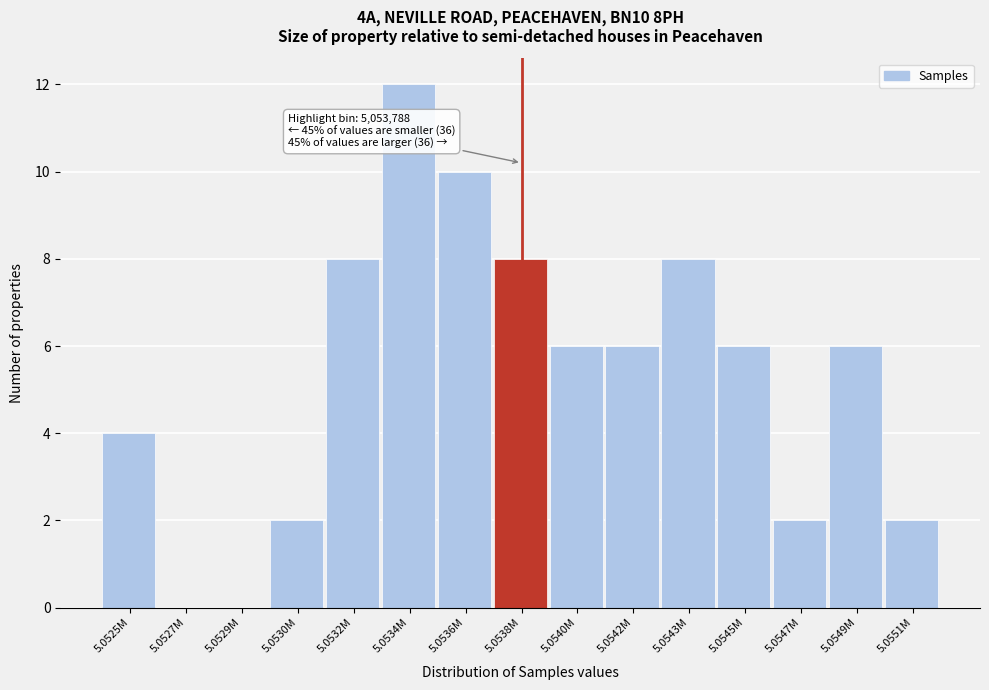

Reading right to left, what are all the values shown in this chart?

5.0551M=2	5.0549M=6	5.0547M=2	5.0545M=6	5.0543M=8	5.0542M=6	5.0540M=6	5.0538M=8	5.0536M=10	5.0534M=12	5.0532M=8	5.0530M=2	5.0529M=0	5.0527M=0	5.0525M=4